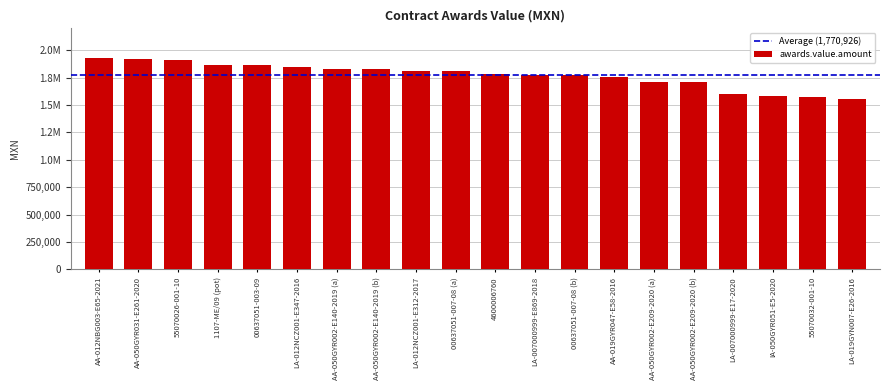

What is the label of the 20th bar from the right?

AA-012NBG003-E65-2021